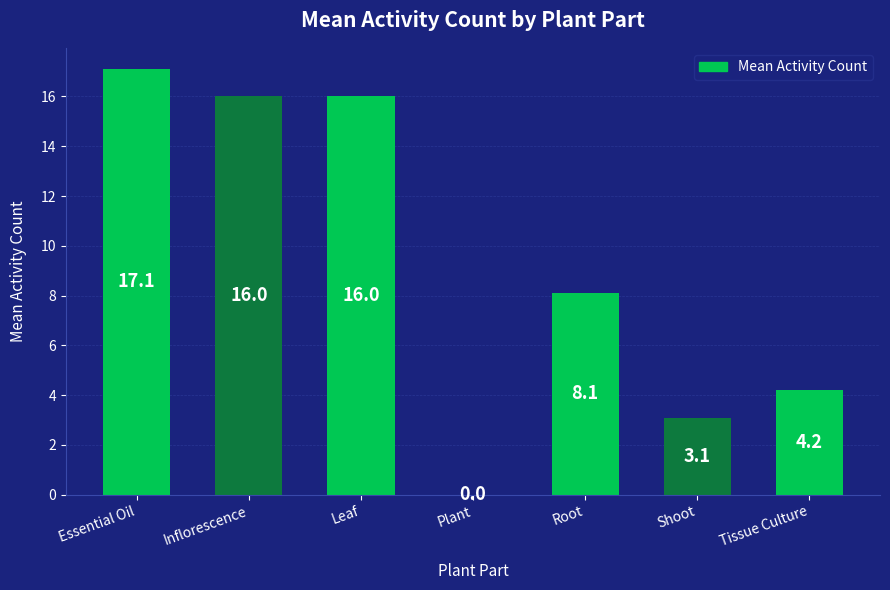

The chart shows a value of 16.0 at Leaf. True or false?

True